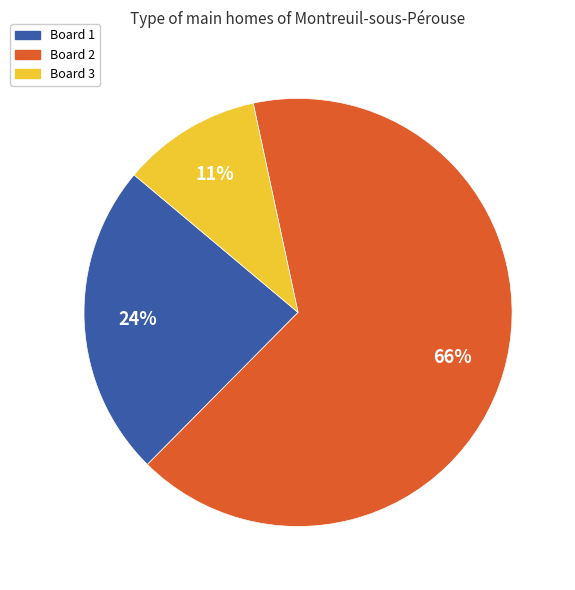

Which category has the biggest portion of the pie?

Board 2